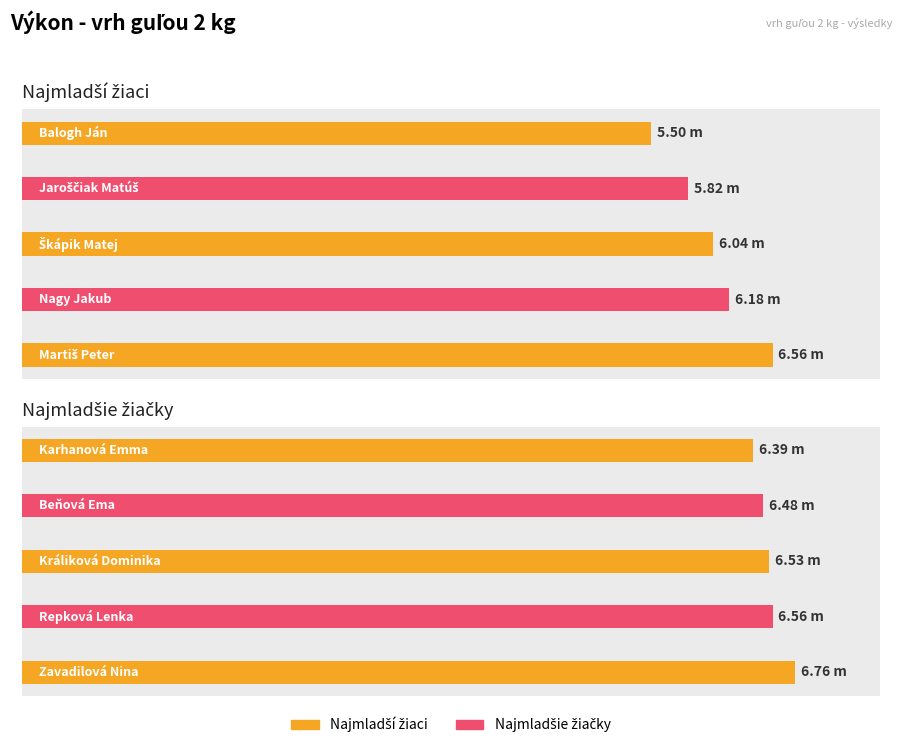

List the series in order of their overall mean, lowest first.

Najmladší žiaci, Najmladšie žiačky